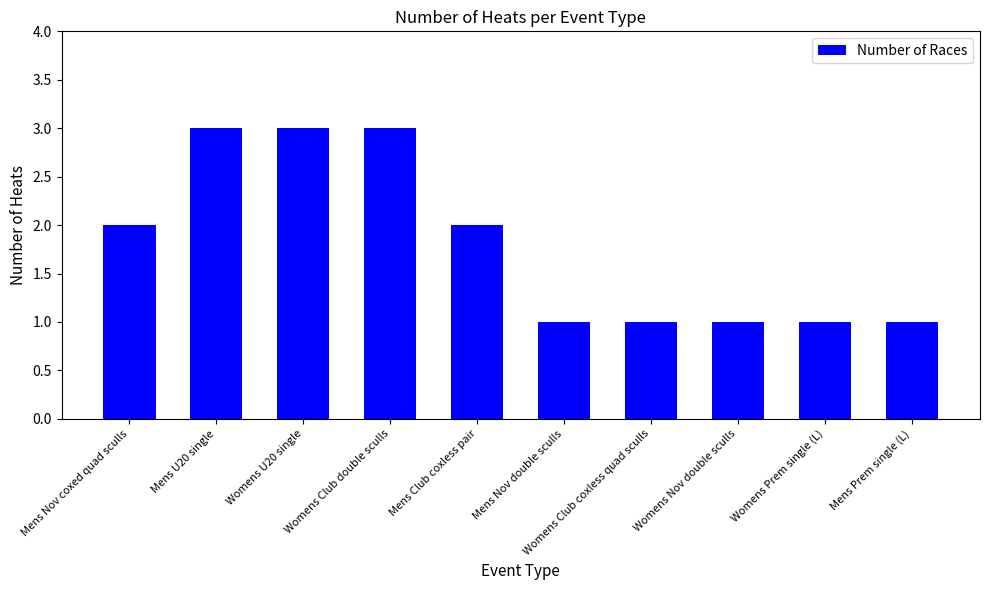

The chart shows a value of 1 at Womens Club coxless quad sculls. True or false?

True